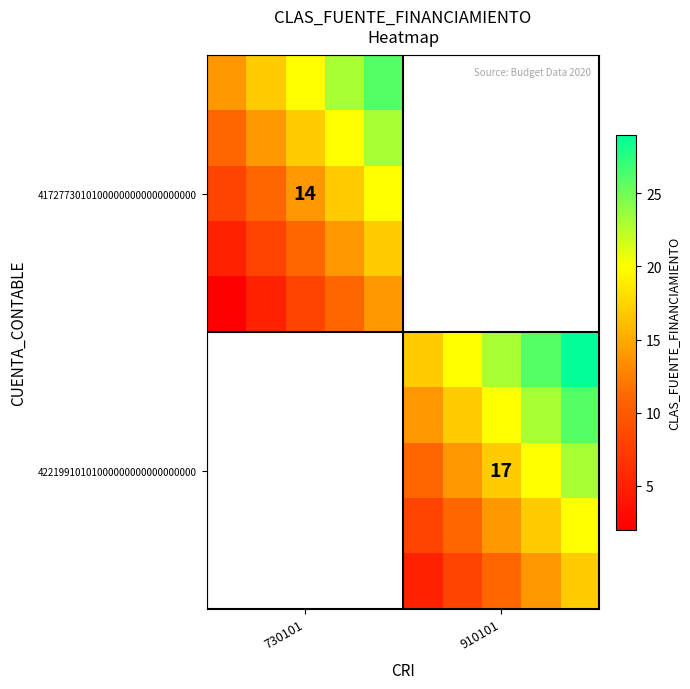

The value of 41727730101000000000000000000 at 730101 is 14. True or false?

True